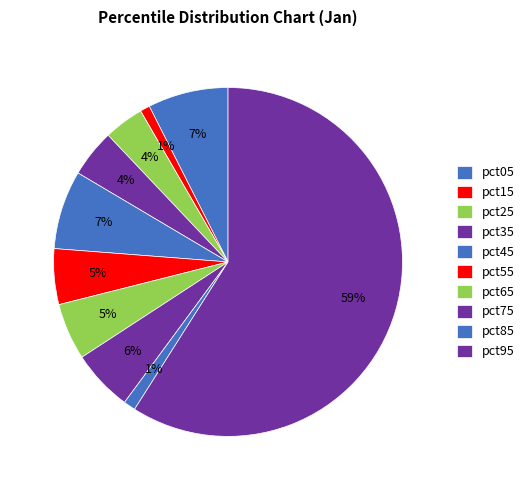

To the nearest percent, what portion does pct95 represent?

59%